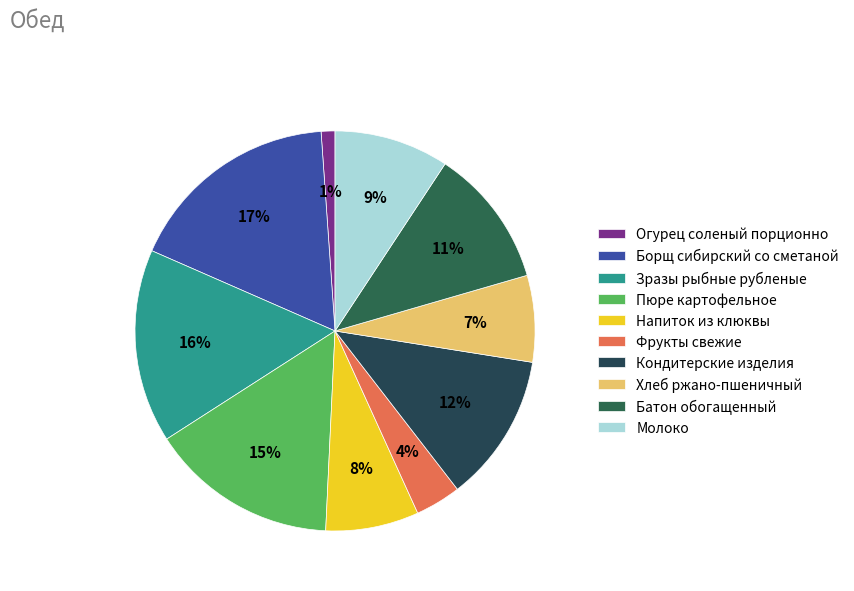

Do Зразы рыбные рубленые and Пюре картофельное together represent more than half of the pie?

No